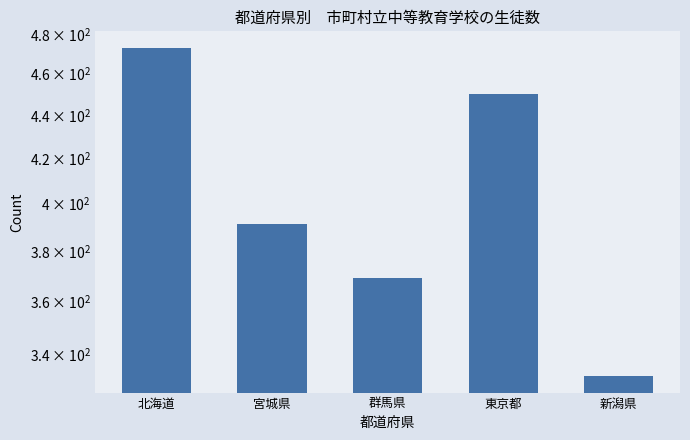

Reading right to left, transcribe all the data shown in this chart.

332	450	369	391	473